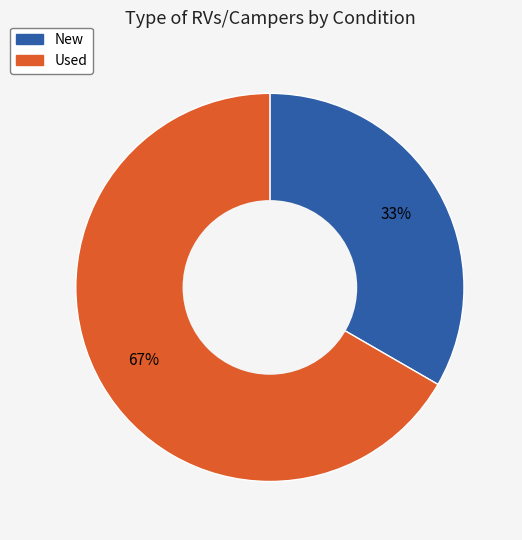

Is the sum of Used and New greater than half?

Yes